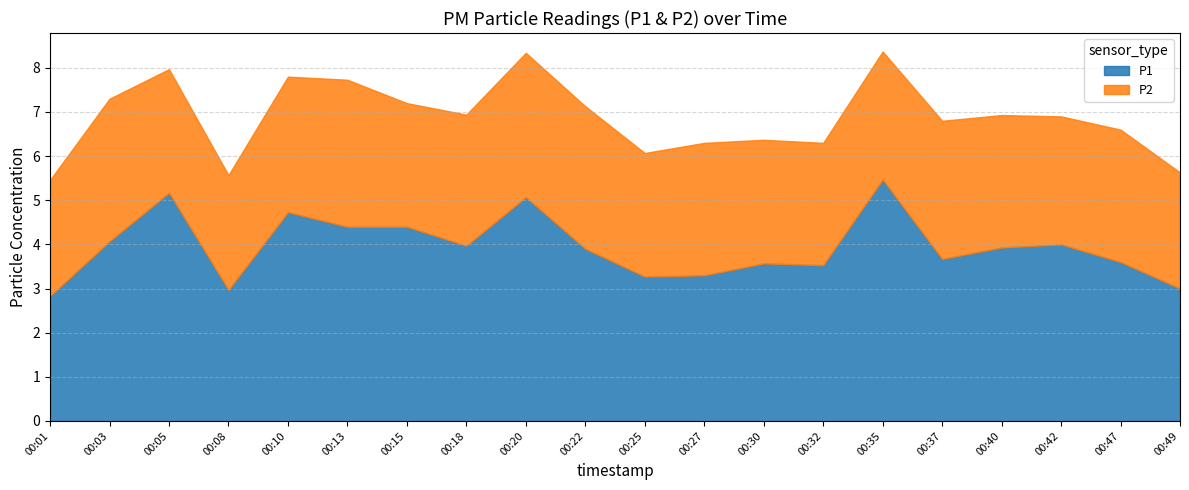

Which series changed the most between 00:13 and 00:27?

P1